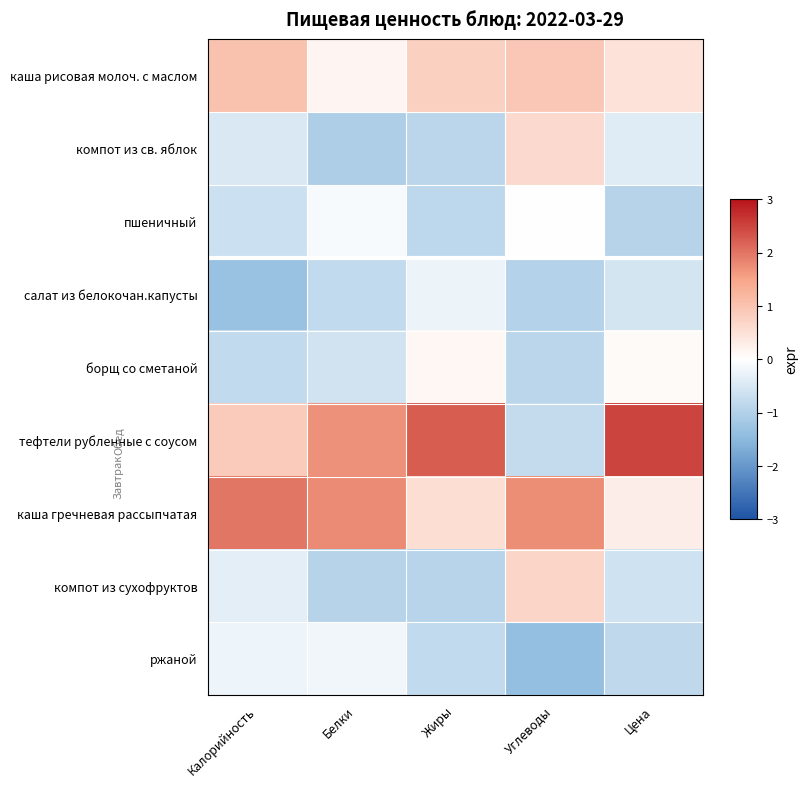

Which label corresponds to the largest value in the chart?

Цена